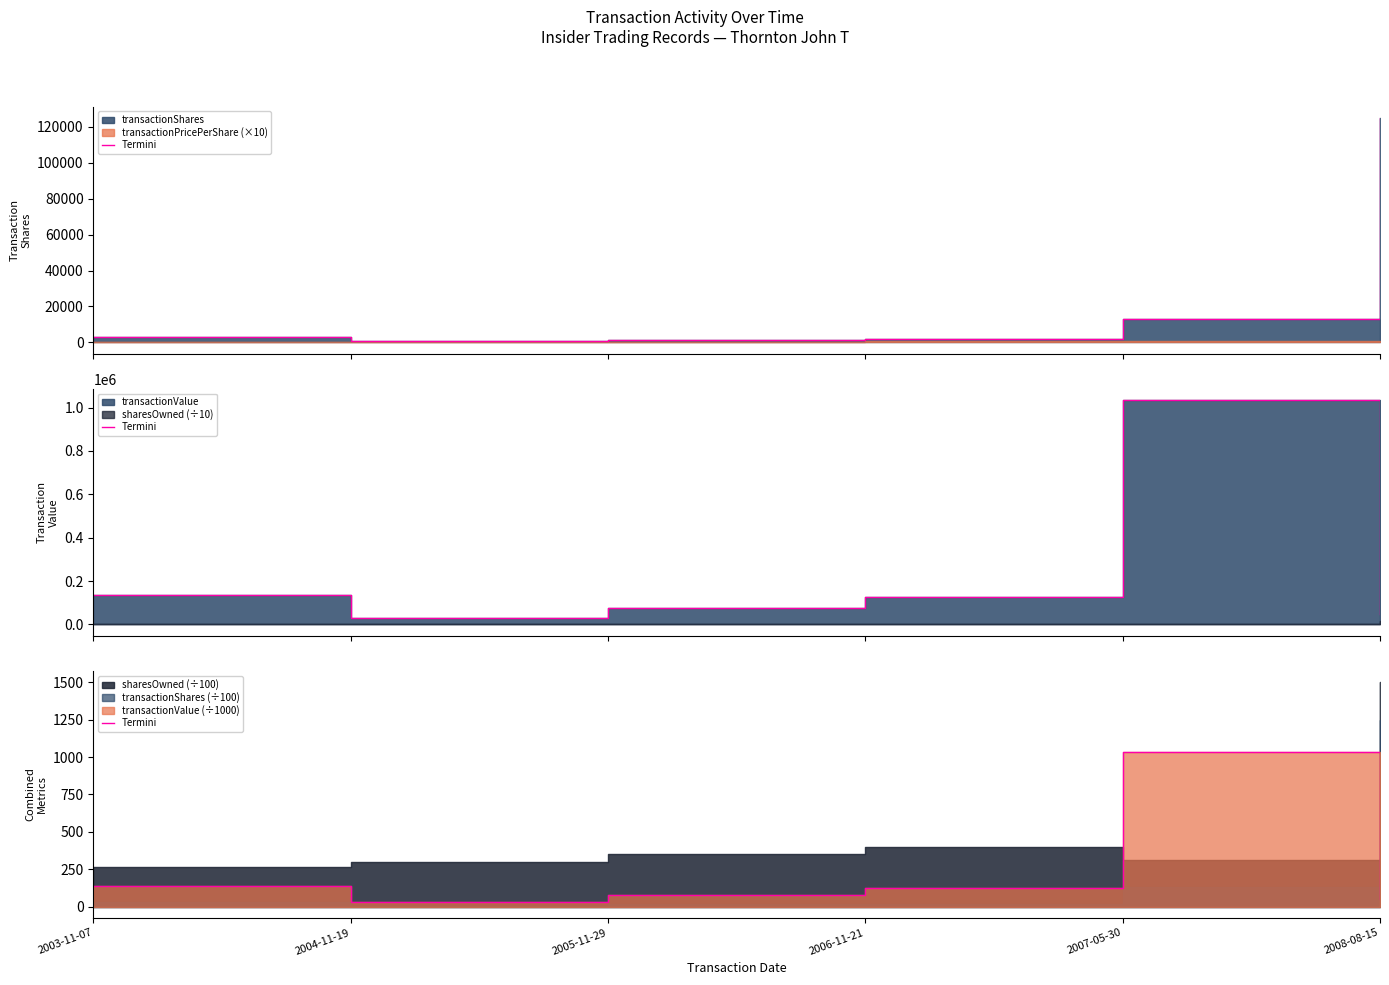

The chart shows a value of 75.9 at 2003-11-07. True or false?

False